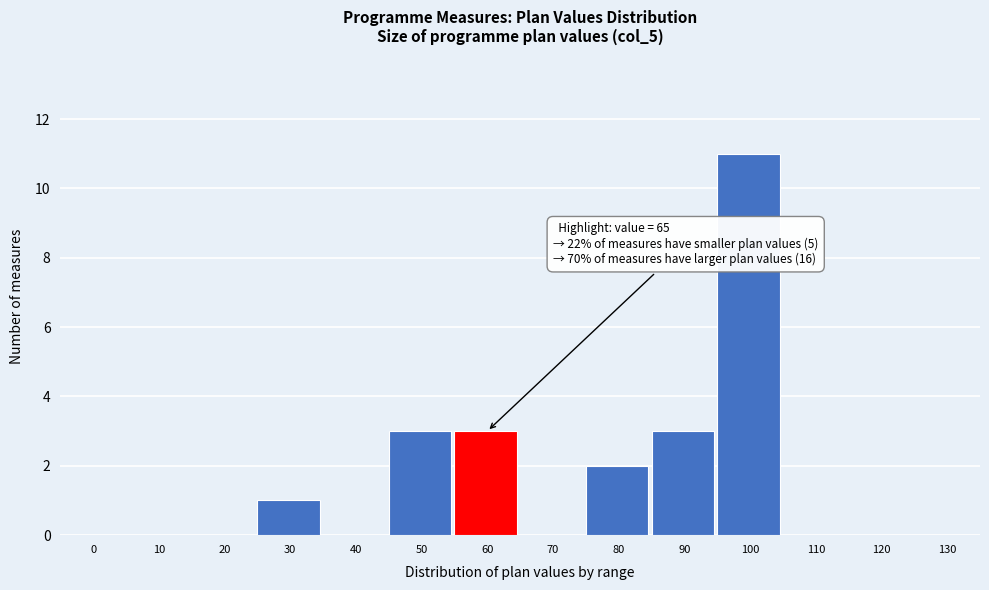

Reading left to right, extract all data points from this chart.

0=0	10=0	20=0	30=1	40=0	50=3	60=3	70=0	80=2	90=3	100=11	110=0	120=0	130=0